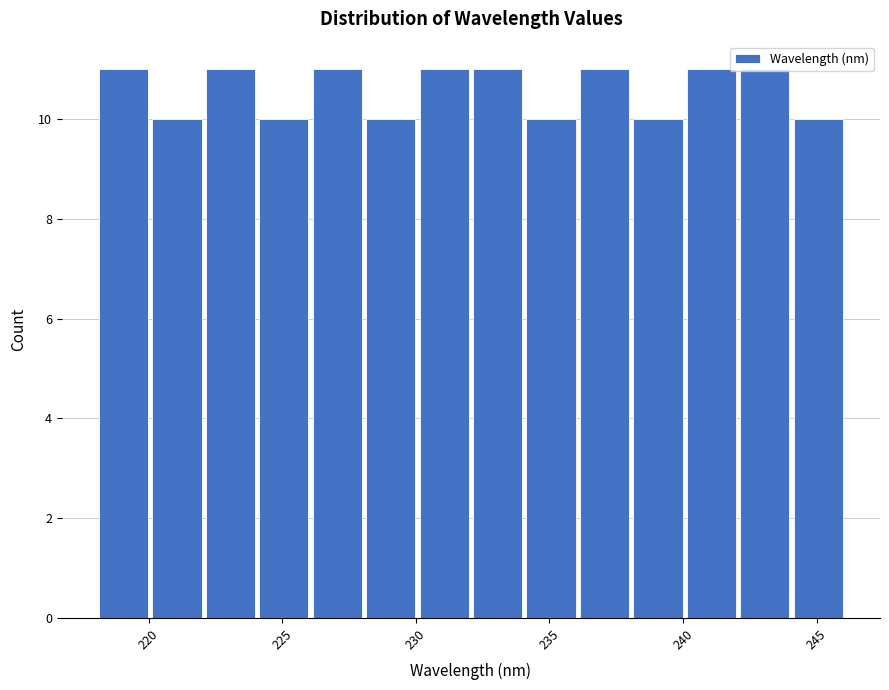

How tall is the bar that spans 232 to 234 on the x-axis? Neither the bar edges nor the heights are printed on the chart, so give them approximately, as read against the axes.

11